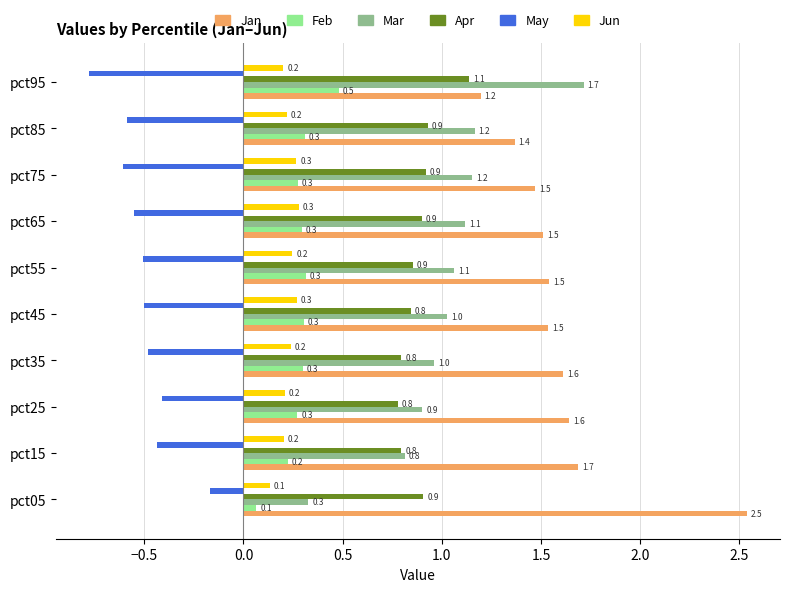

Which category has the highest value in the Apr series?

pct95